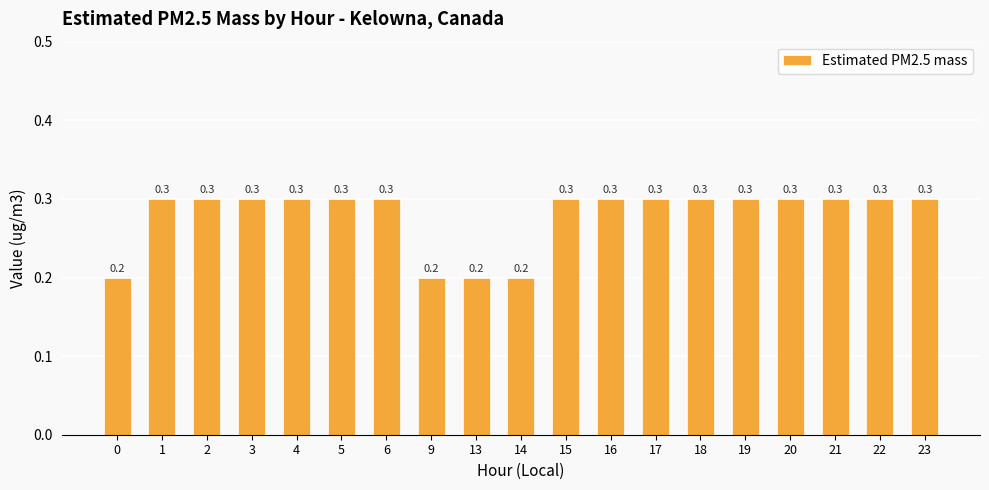

What is the sum of the values at 16 and 23?

0.6